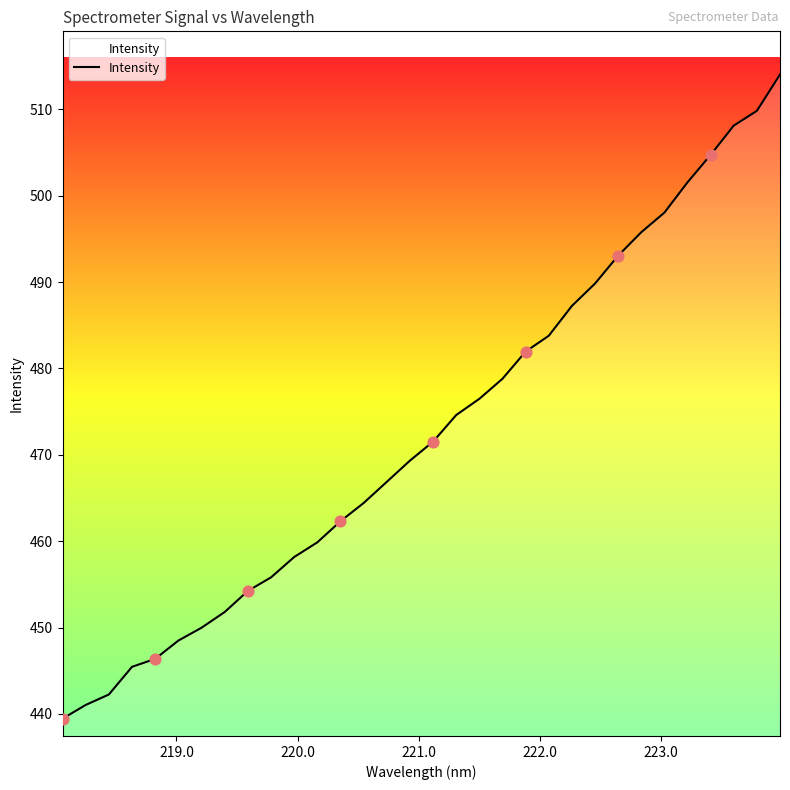

What is the maximum value shown in the chart?

514.0